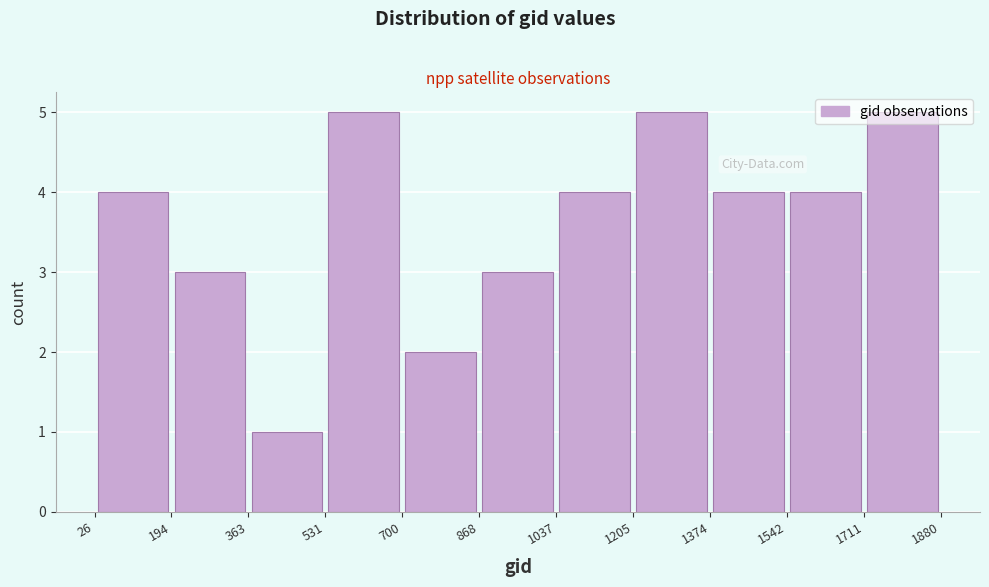

Reading left to right, transcribe this chart: for each bar, give the range it covers on the x-axis and its height. The values are not printed on the chart, so give them approximately, as read against the axis.

26 to 194: 4
194 to 363: 3
363 to 531: 1
531 to 700: 5
700 to 868: 2
868 to 1037: 3
1037 to 1205: 4
1205 to 1374: 5
1374 to 1542: 4
1542 to 1711: 4
1711 to 1880: 5